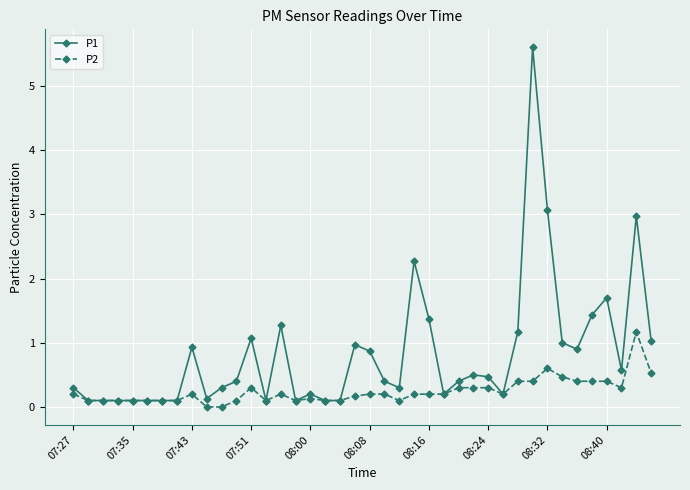

What are all the series names shown in the legend?

P1, P2